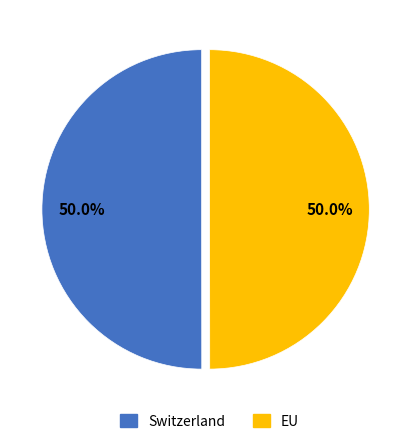

Combined, what portion of the pie is Switzerland and EU?

100.0%